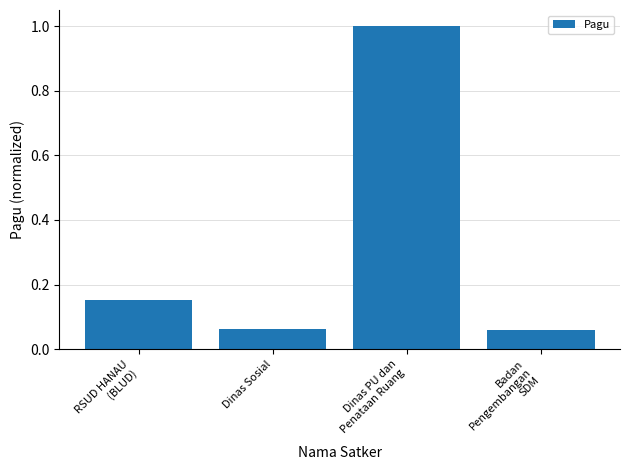

What is the sum of all values?

1.3